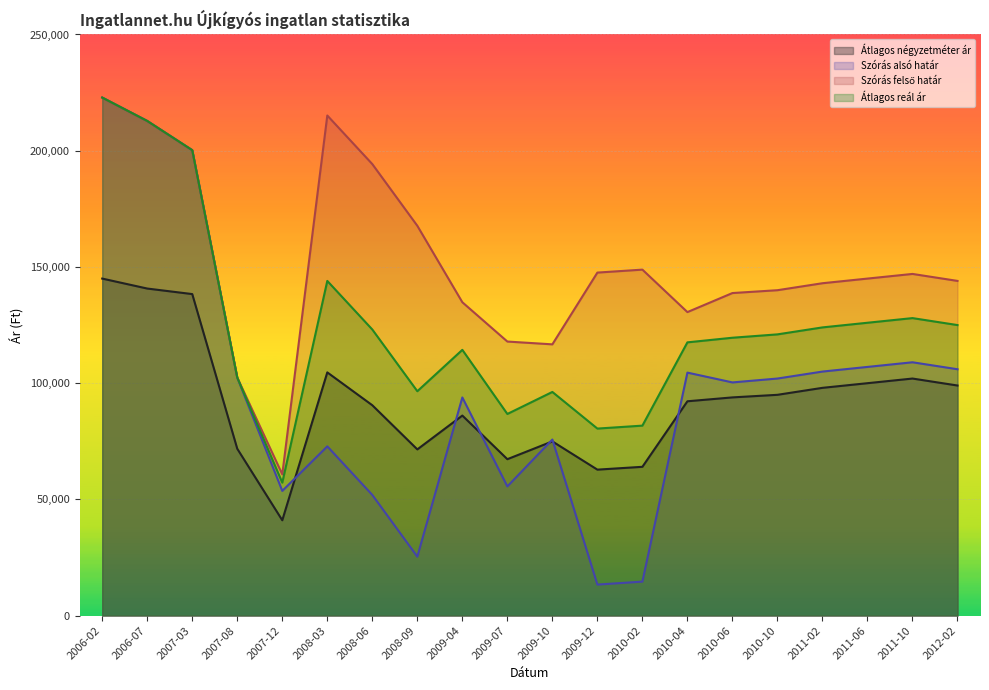

At which category does Szórás felső határ reach its first local valley?

2007-12